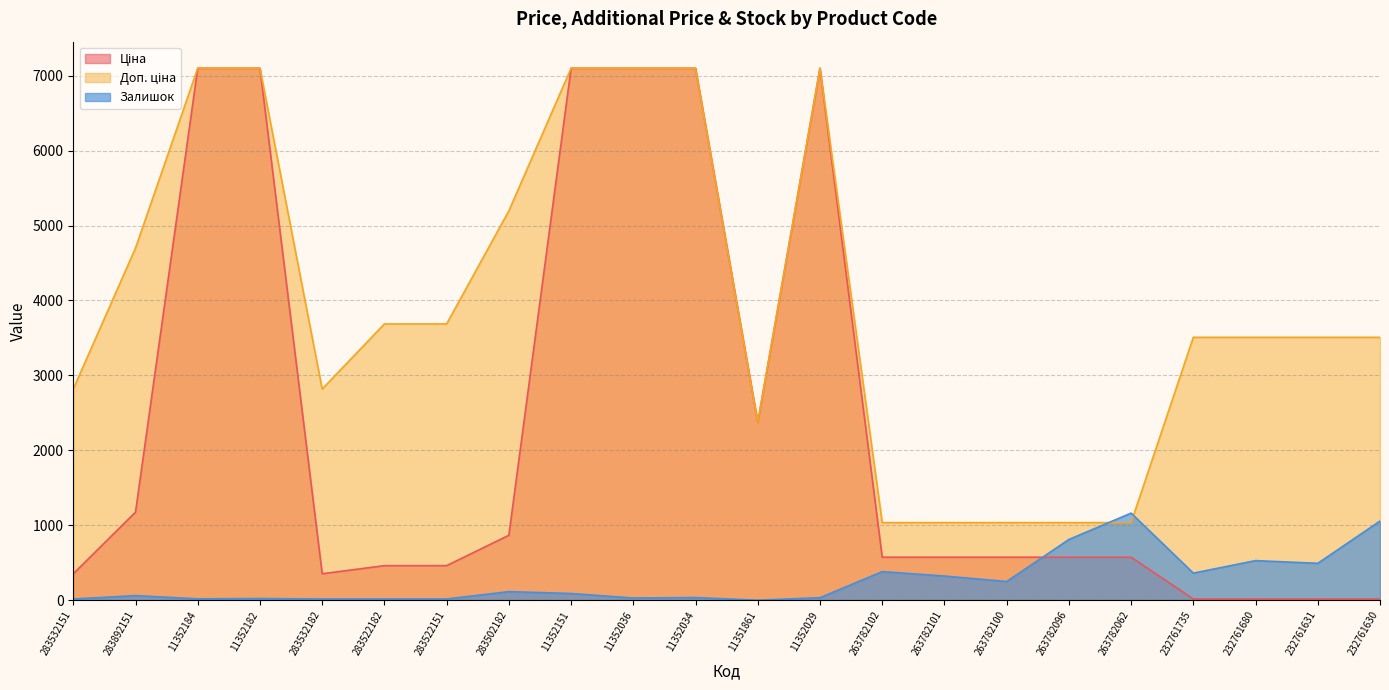

What is the label of the 8th point from the right?

263782101